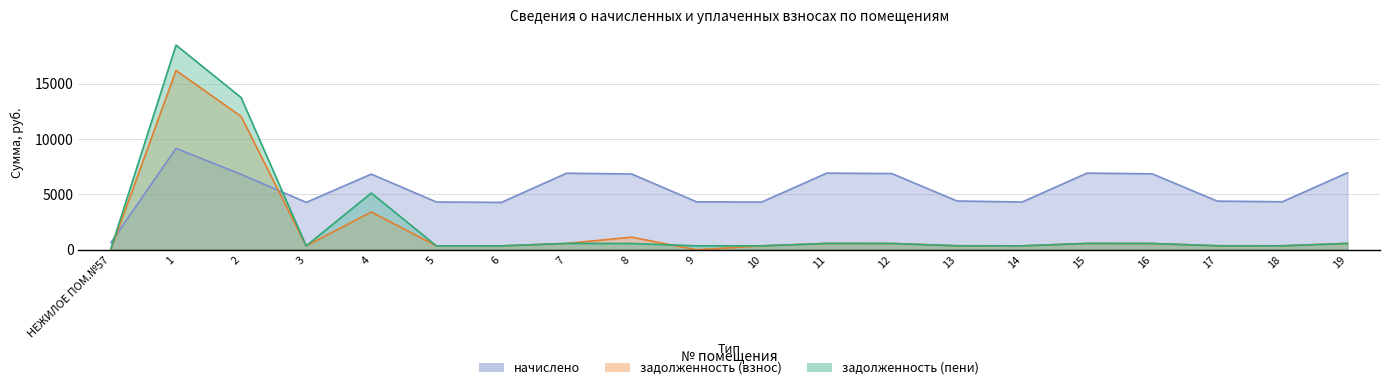

What is the label of the 13th point from the left?

12